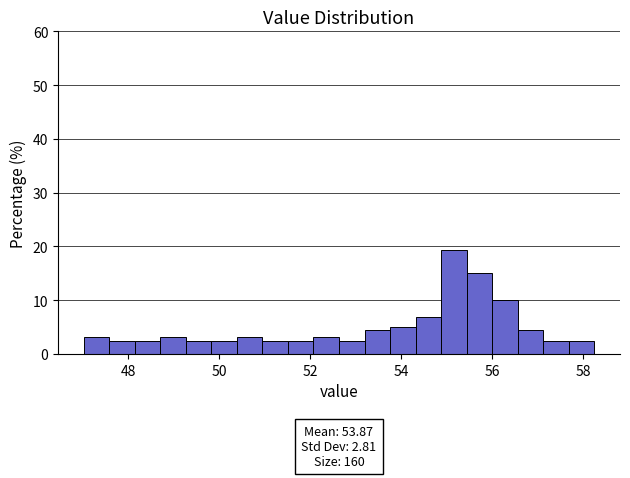

Read against the x-axis, roughly where is the centre of the tallest bar?

55.2